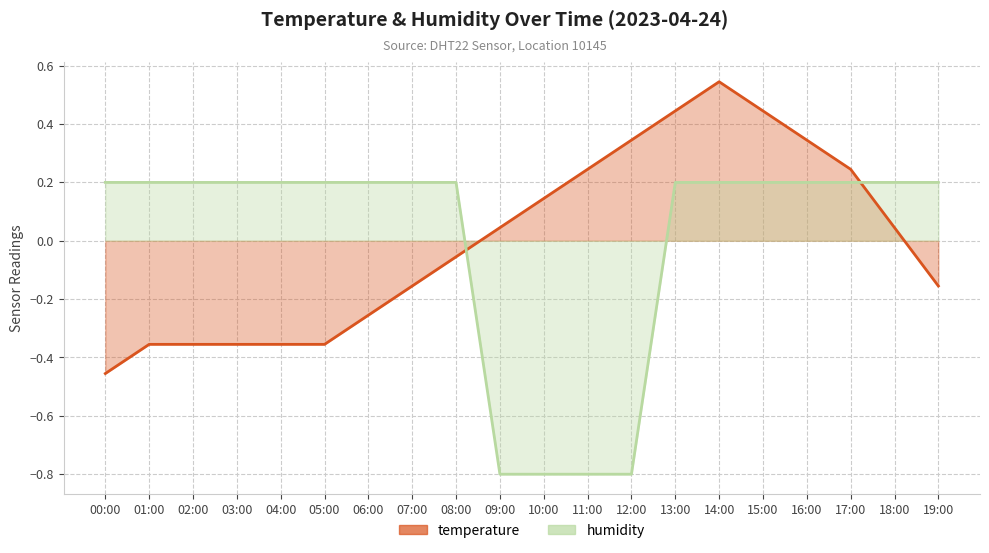

What is the maximum value shown in the chart?

0.5